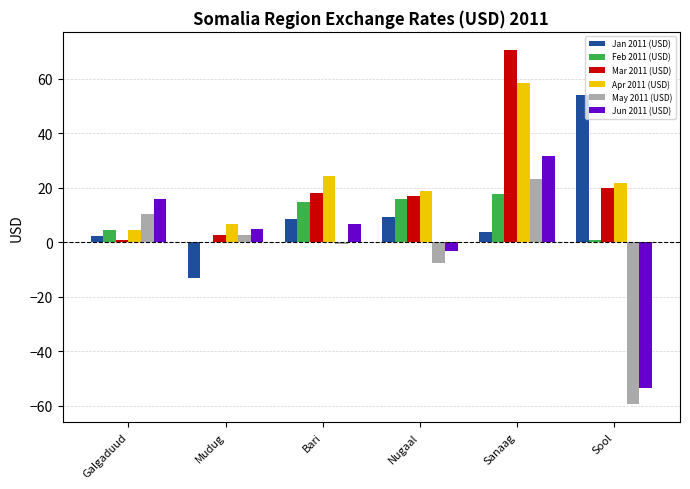

Between Bari and Sool, which series saw the biggest shift?

Jun 2011 (USD)